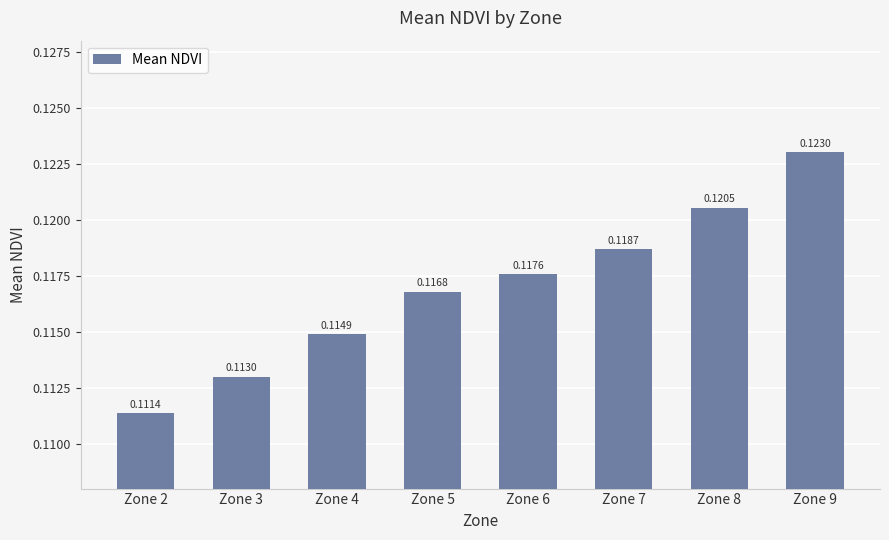

Rank the categories by value from lowest to highest.

Zone 2, Zone 3, Zone 4, Zone 5, Zone 6, Zone 7, Zone 8, Zone 9